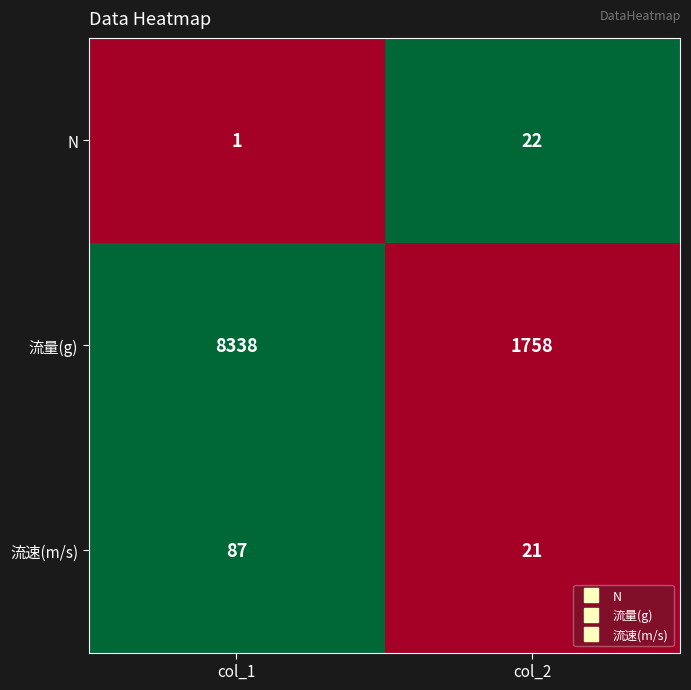

True or false: N has a value of 0 at col_1.

False